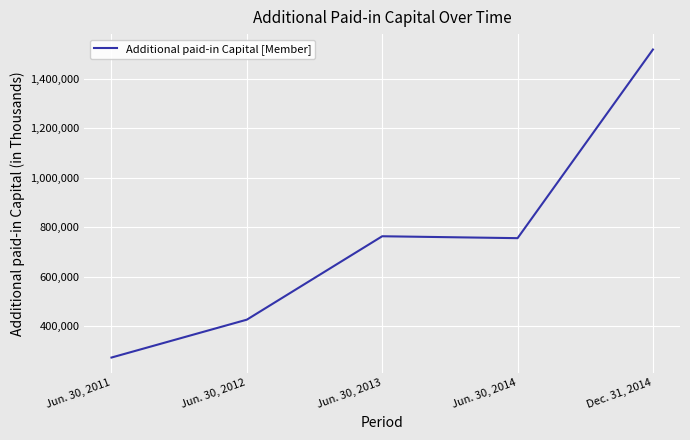

What is the sum of the values at Jun. 30, 2014 and Dec. 31, 2014?

2275111